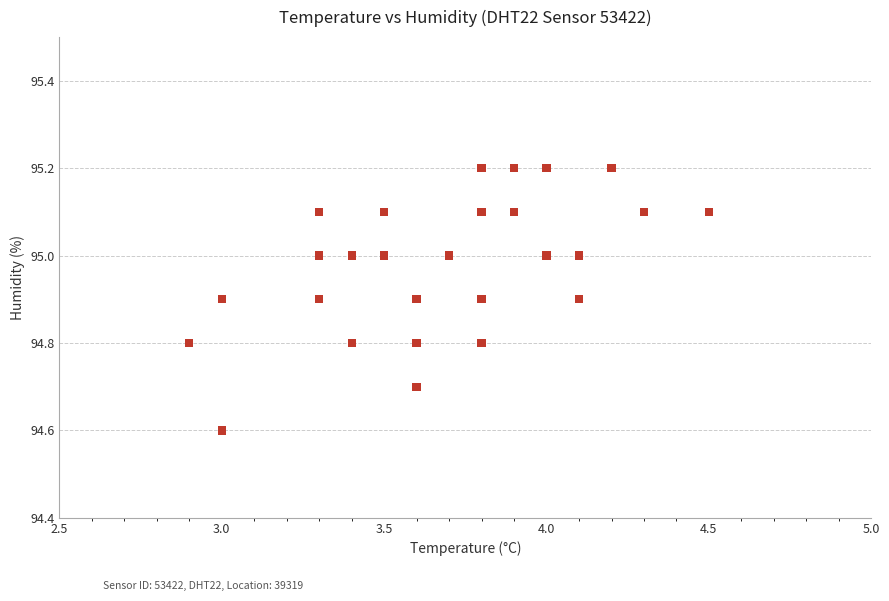

What Y value in the scatter plot is closest to 94?

94.6